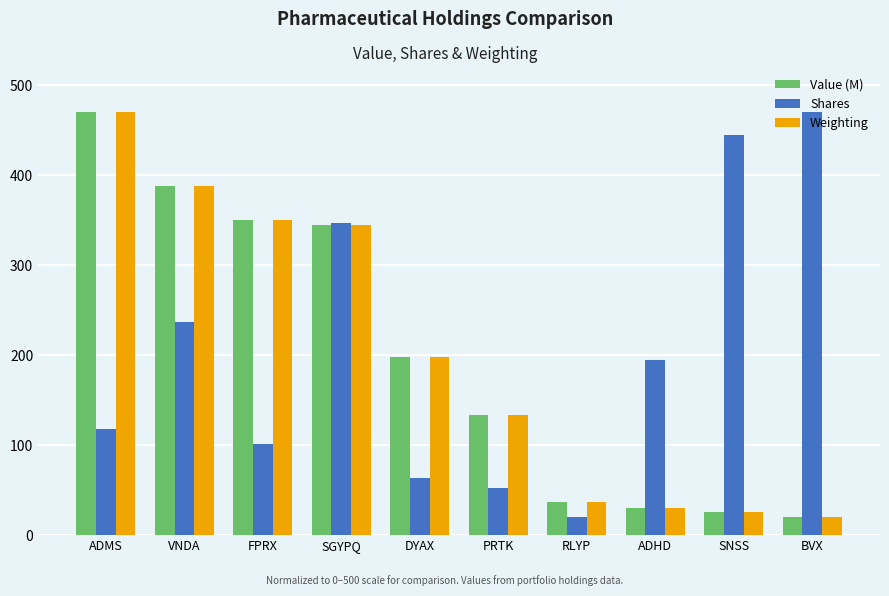

Read the Shares value at FPRX.

100.9